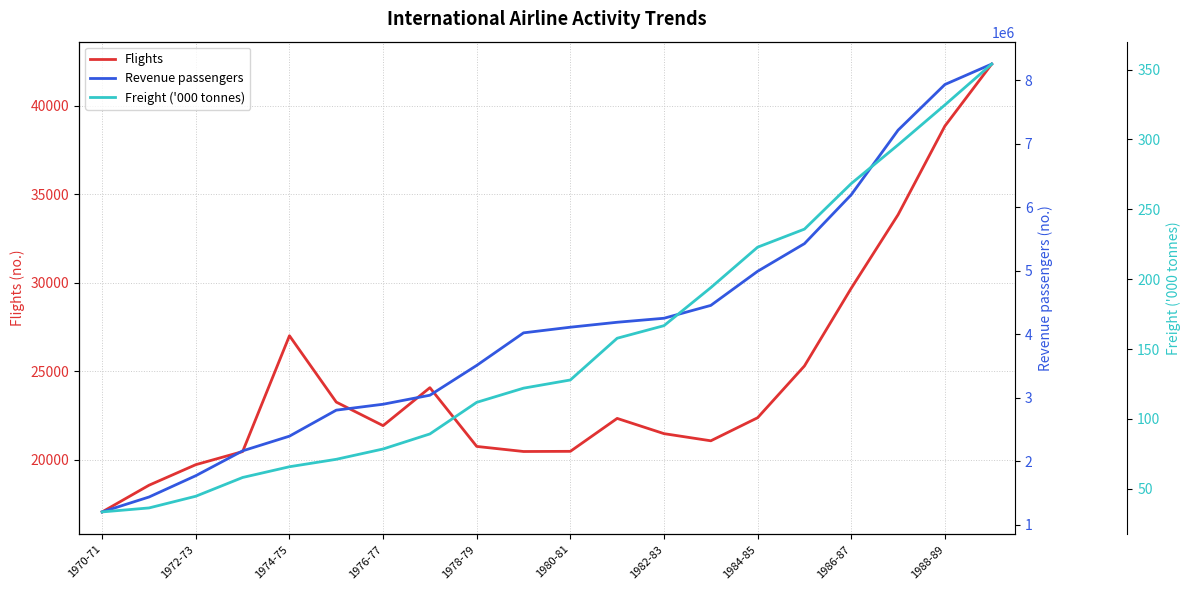

What is the average value of the Flights series?

24562